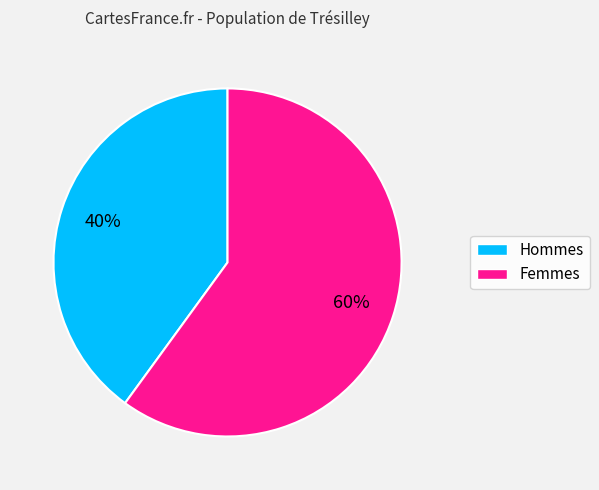

To the nearest percent, what is the average slice percentage?

50%